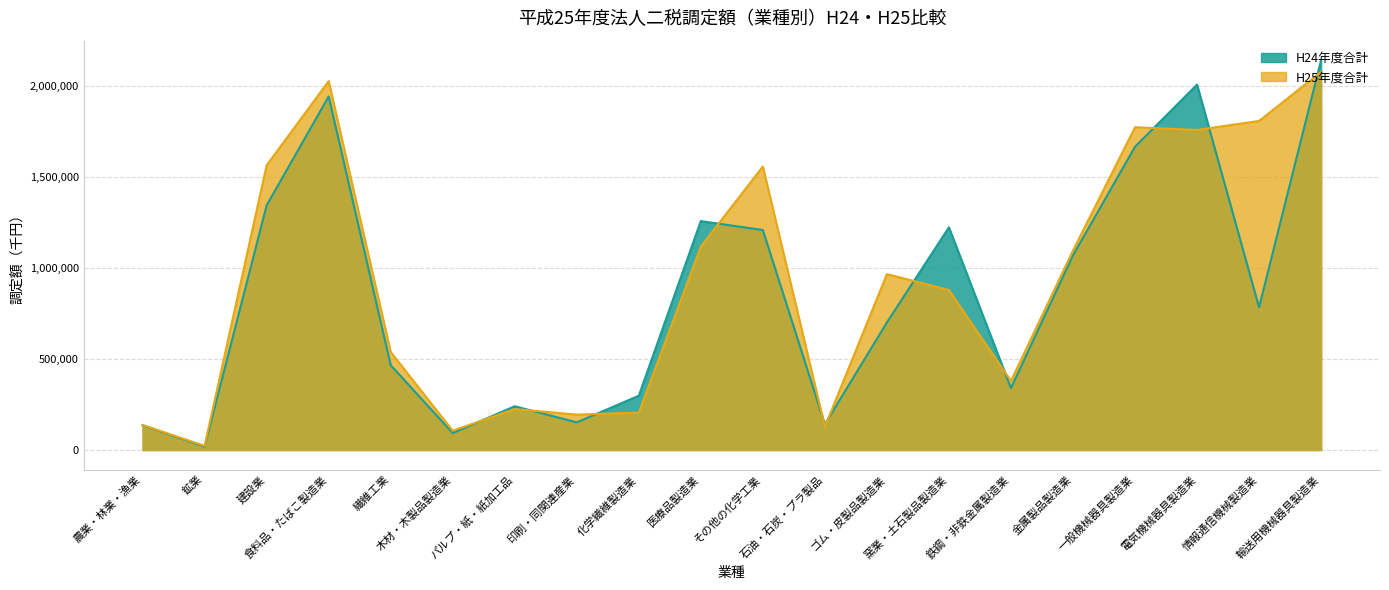

At which category does H25年度合計 reach its first local valley?

鉱業